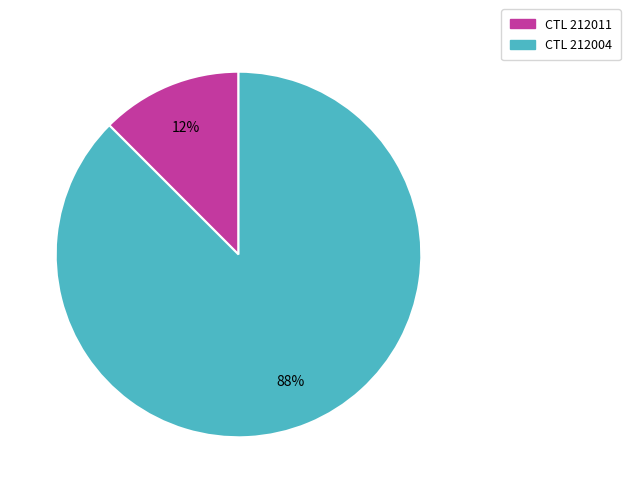

Is it true that CTL 212011 is 1% of the pie?

False